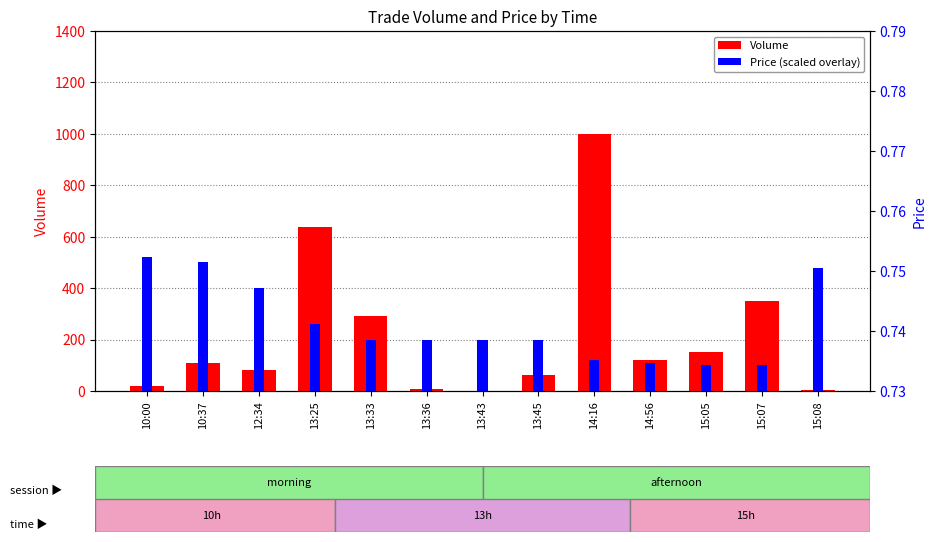

Which series has the widest spread of values?

Volume